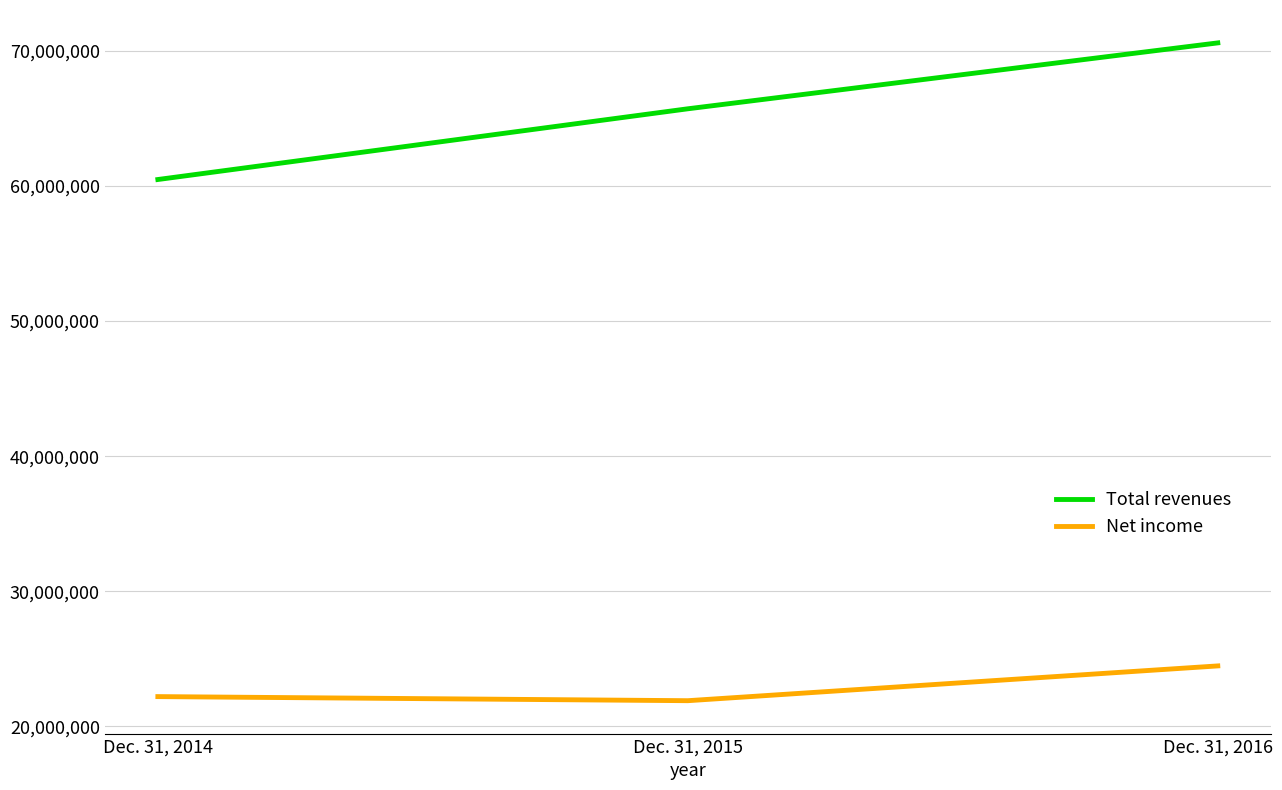

How many series are shown in this chart?

2